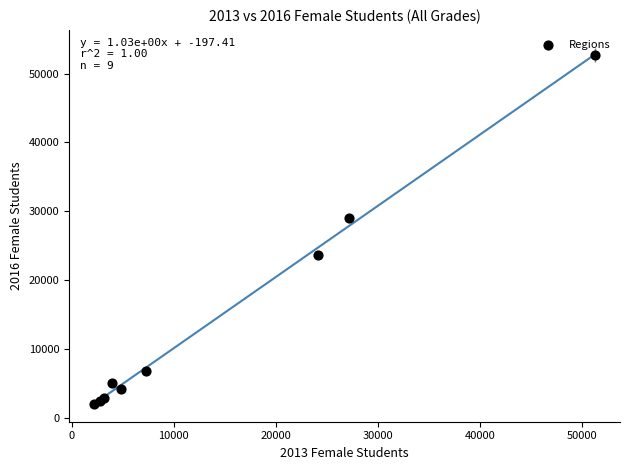

What Y value in the scatter plot is closest to 27386?

29001